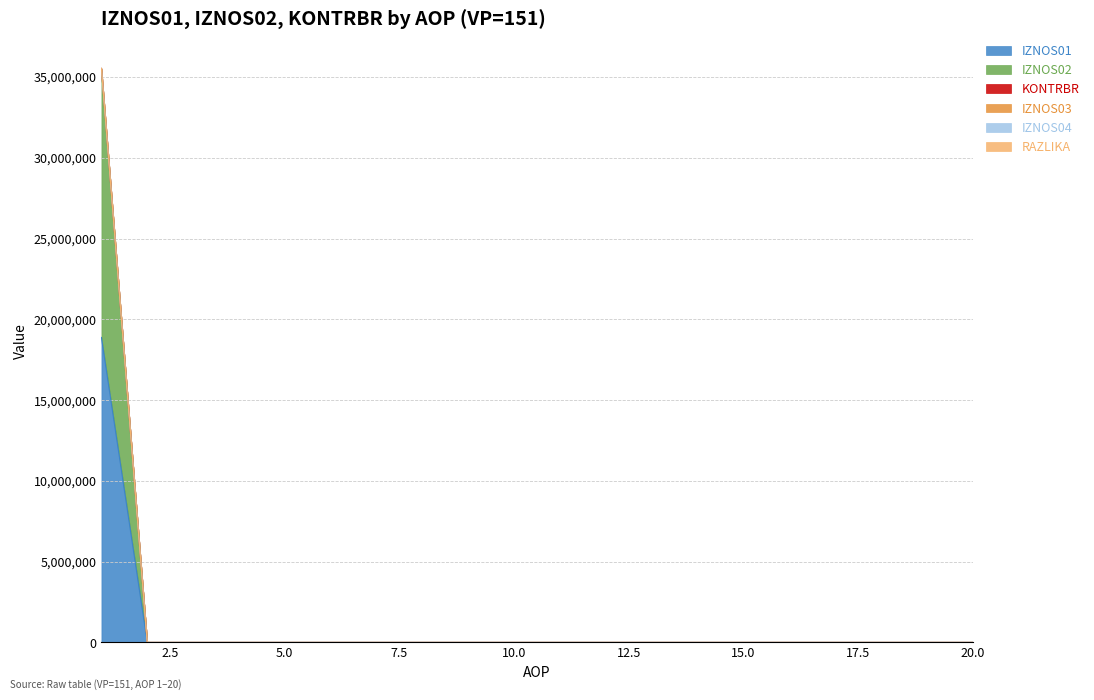

Reading left to right, extract all data points from this chart.

IZNOS01: 18878500.0	0.0	0.0	0.0	0.0	0.0	0.0	0.0	0.0	0.0	0.0	0.0	0.0	0.0	0.0	0.0	0.0	0.0	0.0	0.0
IZNOS02: 35526501.2	0.0	0.0	0.0	0.0	0.0	0.0	0.0	0.0	0.0	0.0	0.0	0.0	0.0	0.0	0.0	0.0	0.0	0.0	0.0
KONTRBR: 35474430.8	0.0	0.0	0.0	0.0	0.0	0.0	0.0	0.0	0.0	0.0	0.0	0.0	0.0	0.0	0.0	0.0	0.0	0.0	0.0
RAZLIKA: 35526501.2	0.0	0.0	0.0	0.0	0.0	0.0	0.0	0.0	0.0	0.0	0.0	0.0	0.0	0.0	0.0	0.0	0.0	0.0	0.0